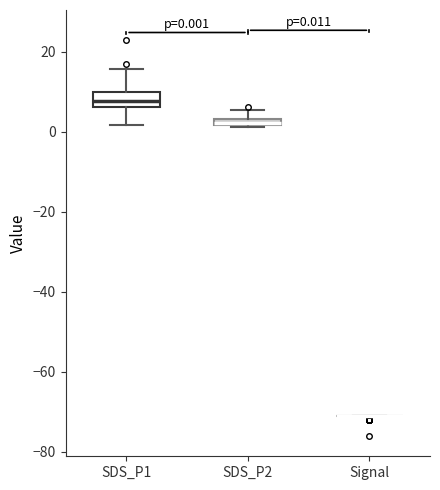

Comparing the boxes themselves (not the whiskers), which one is the tallest?

SDS_P1